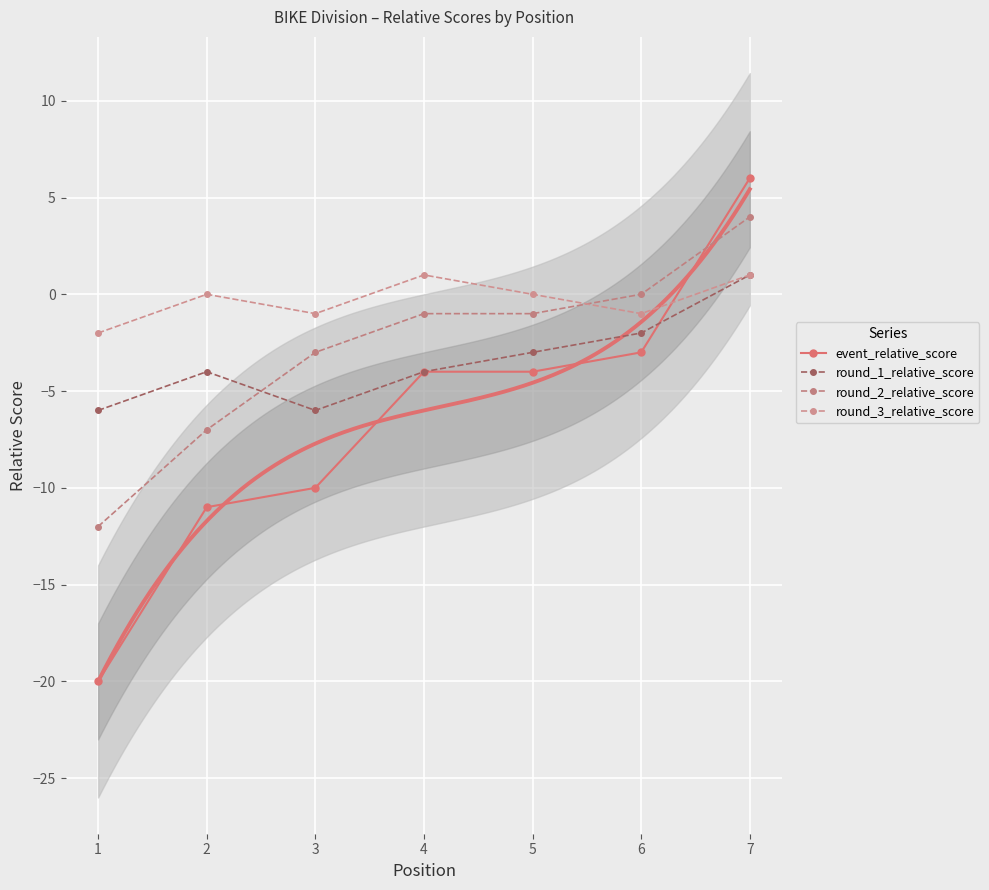

At which label does event_relative_score reach its minimum?

1